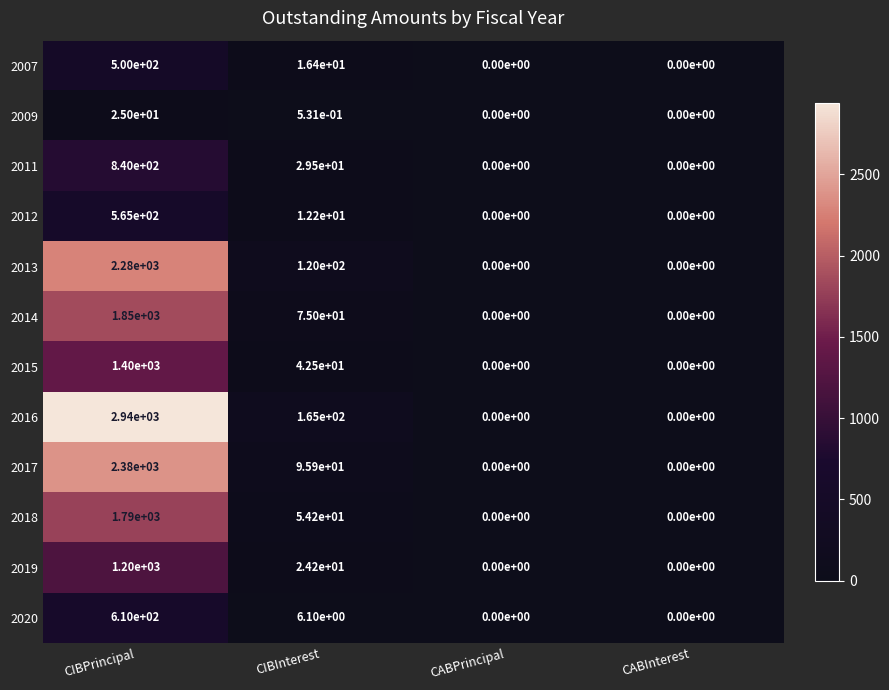

Is it true that 2016 equals 165.0 at CIBInterest?

True